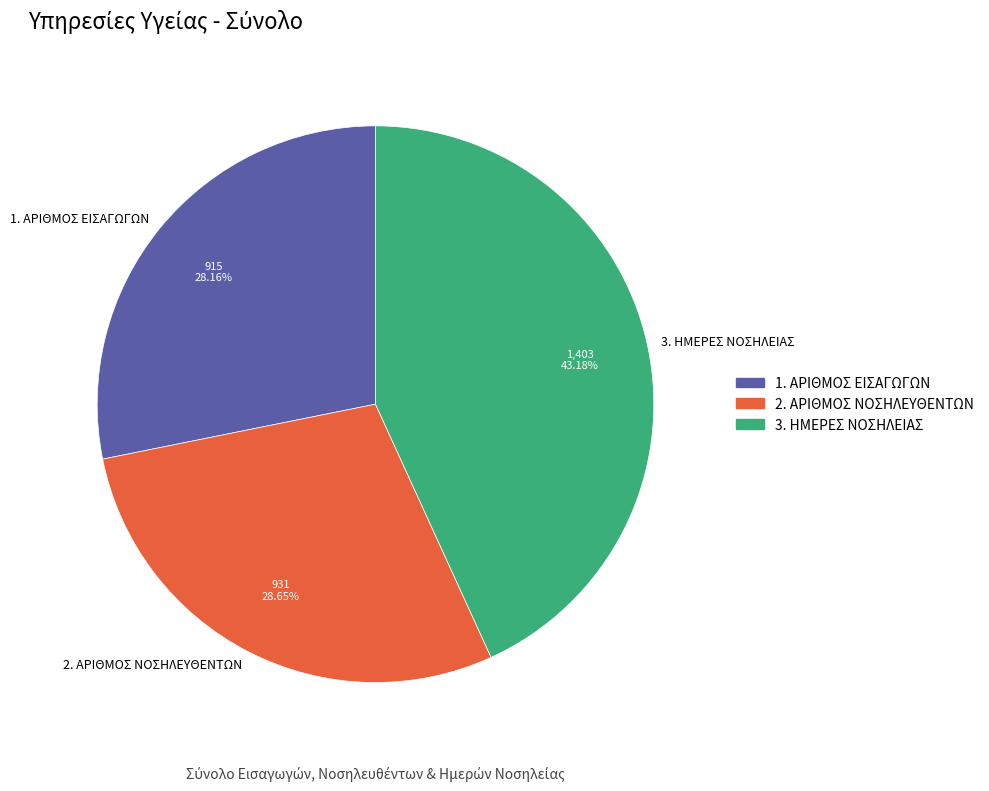

Which category has the biggest portion of the pie?

3. ΗΜΕΡΕΣ ΝΟΣΗΛΕΙΑΣ